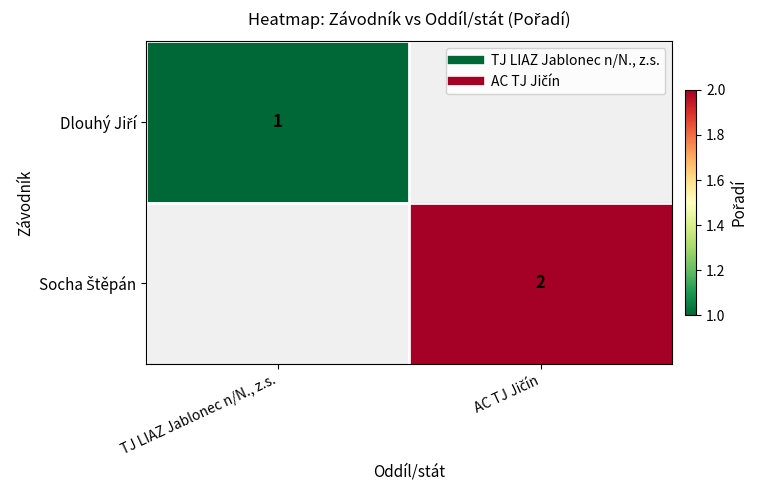

At which label does Dlouhý Jiří reach its minimum?

TJ LIAZ Jablonec n/N., z.s.